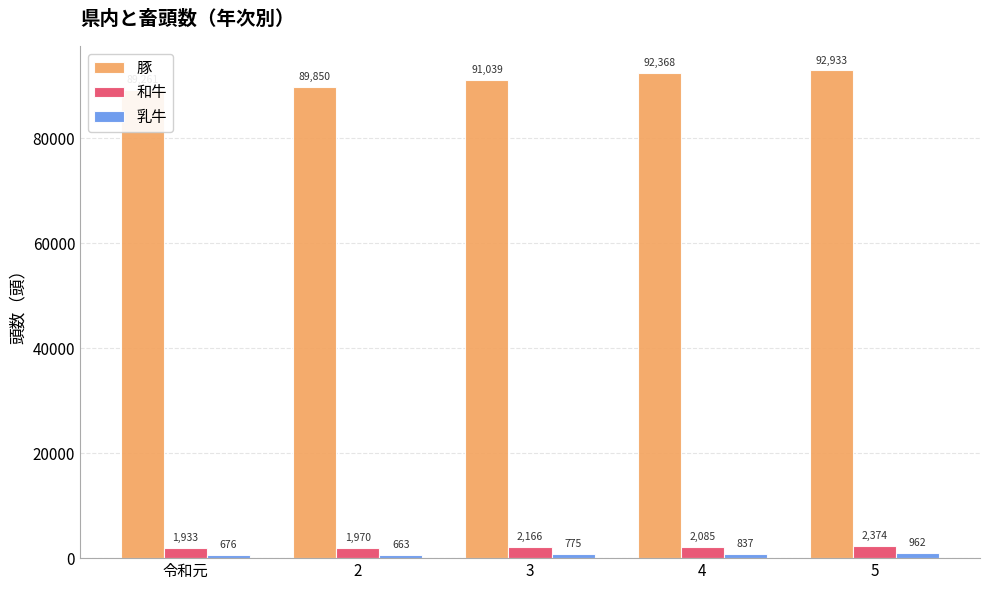

How many groups of bars are there?

5